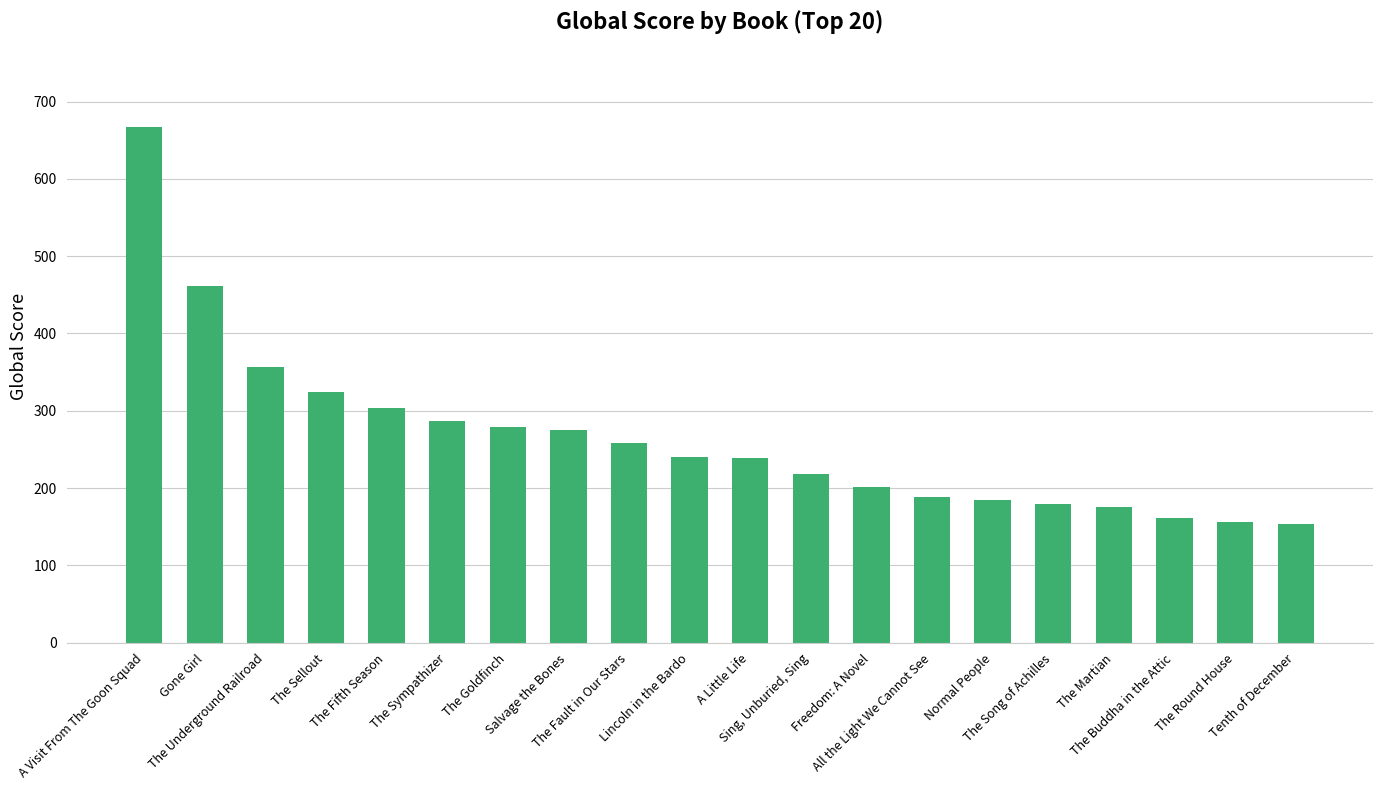

List the labels in order of value, smallest first.

Tenth of December, The Round House, The Buddha in the Attic, The Martian, The Song of Achilles, Normal People, All the Light We Cannot See, Freedom: A Novel, Sing, Unburied, Sing, A Little Life, Lincoln in the Bardo, The Fault in Our Stars, Salvage the Bones, The Goldfinch, The Sympathizer, The Fifth Season, The Sellout, The Underground Railroad, Gone Girl, A Visit From The Goon Squad